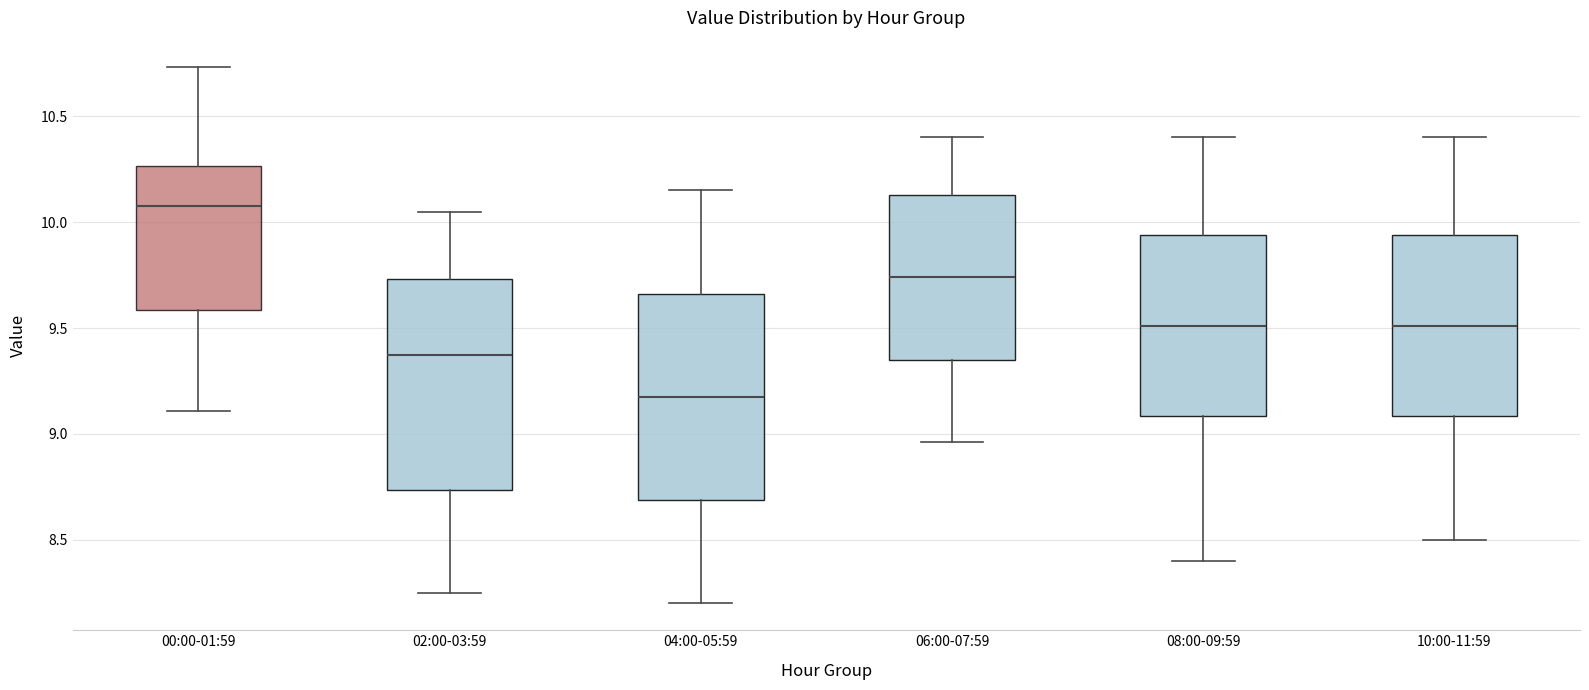

Reading left to right, read every box against the y-axis: the position of its median line, the range the box covers, and the ends of its whiskers. The values are not printed on the chart, so give them approximately, as read against the axis.

00:00-01:59: median 10.10, box 9.60 to 10.25, whiskers 9.10 to 10.75
02:00-03:59: median 9.40, box 8.75 to 9.75, whiskers 8.25 to 10.05
04:00-05:59: median 9.20, box 8.70 to 9.65, whiskers 8.20 to 10.15
06:00-07:59: median 9.75, box 9.35 to 10.15, whiskers 8.95 to 10.40
08:00-09:59: median 9.50, box 9.10 to 9.95, whiskers 8.40 to 10.40
10:00-11:59: median 9.50, box 9.10 to 9.95, whiskers 8.50 to 10.40